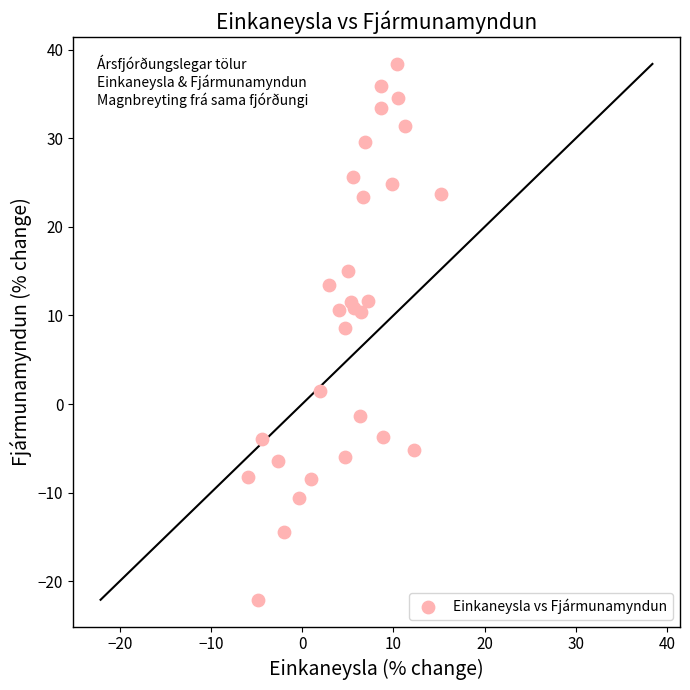

What is the range of X values (max minus min)?

21.1